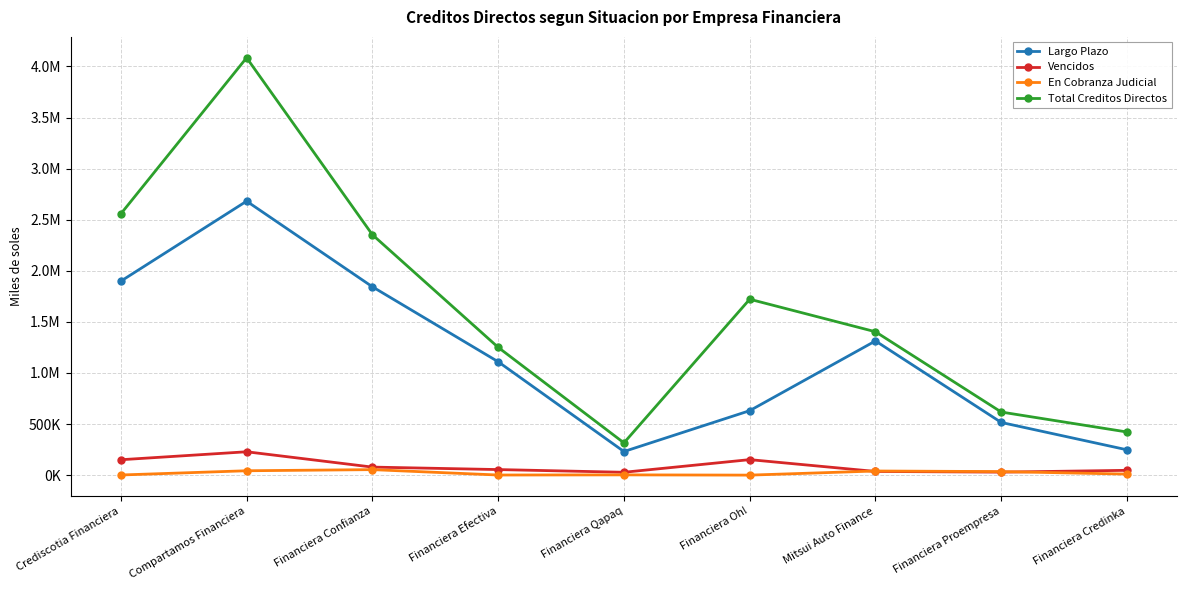

Does the chart display data point markers on the line(s)?

Yes